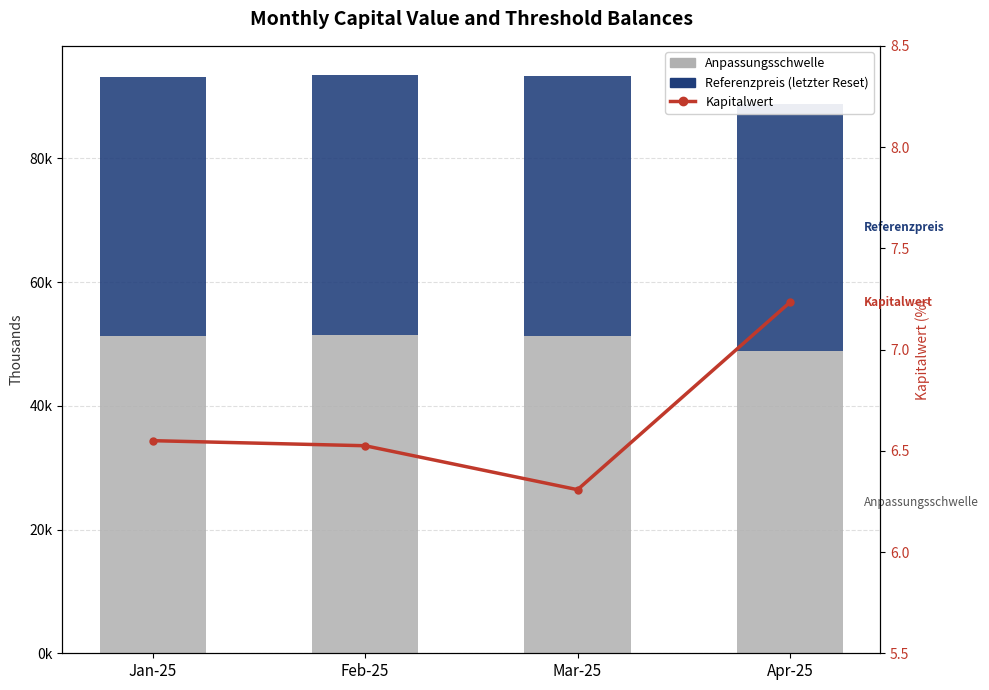

What is the spread (max minus min) of values at Apr-25?

48786.2